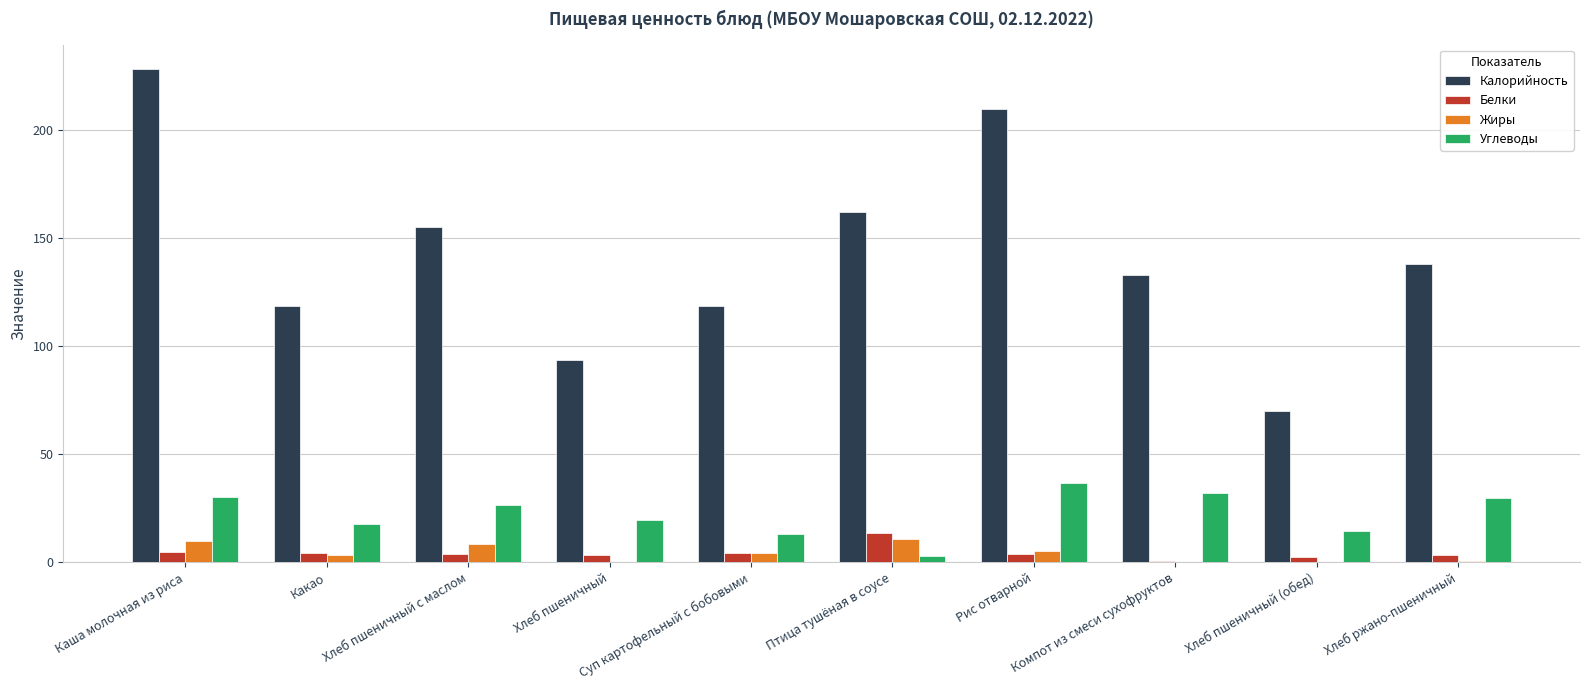

Which series has the widest spread of values?

Калорийность